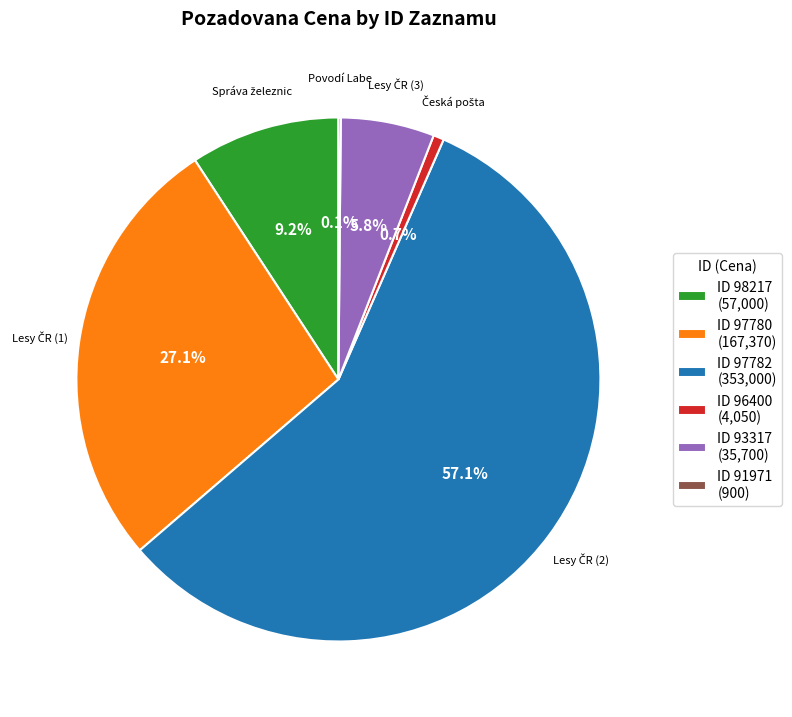

Is there a majority slice in this chart?

Yes